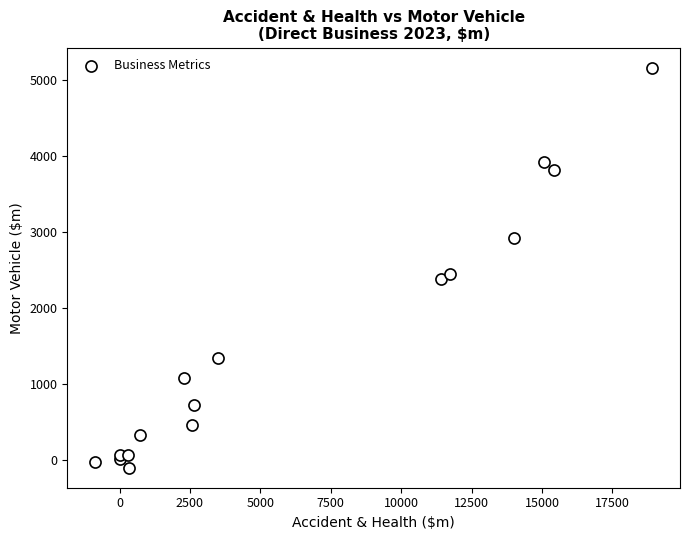

What Y value in the scatter plot is closest to 2529?

2445.0